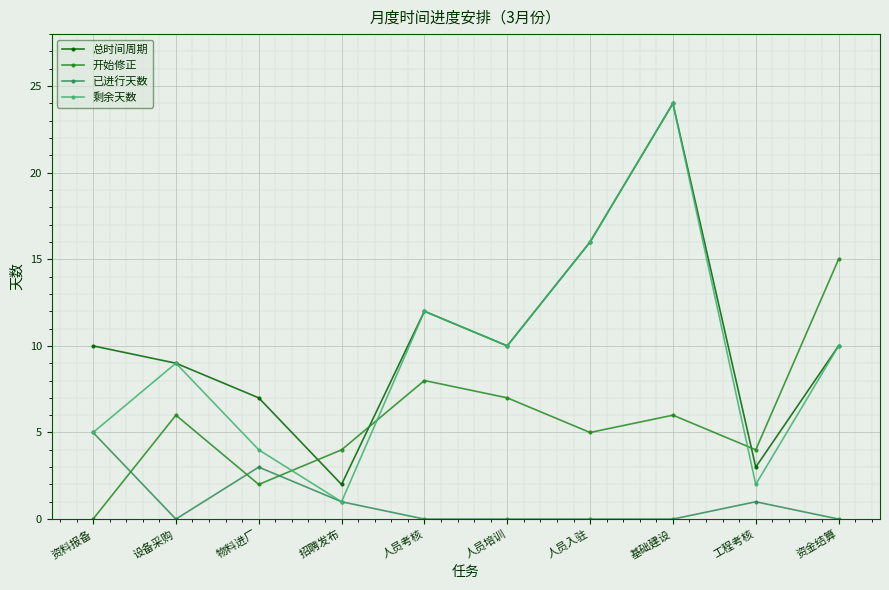

Reading left to right, list all the values displayed in this chart.

总时间周期: 资料报备=10	设备采购=9	物料进厂=7	招聘发布=2	人员考核=12	人员培训=10	人员入驻=16	基础建设=24	工程考核=3	资金结算=10
开始修正: 资料报备=0	设备采购=6	物料进厂=2	招聘发布=4	人员考核=8	人员培训=7	人员入驻=5	基础建设=6	工程考核=4	资金结算=15
已进行天数: 资料报备=5	设备采购=0	物料进厂=3	招聘发布=1	人员考核=0	人员培训=0	人员入驻=0	基础建设=0	工程考核=1	资金结算=0
剩余天数: 资料报备=5	设备采购=9	物料进厂=4	招聘发布=1	人员考核=12	人员培训=10	人员入驻=16	基础建设=24	工程考核=2	资金结算=10